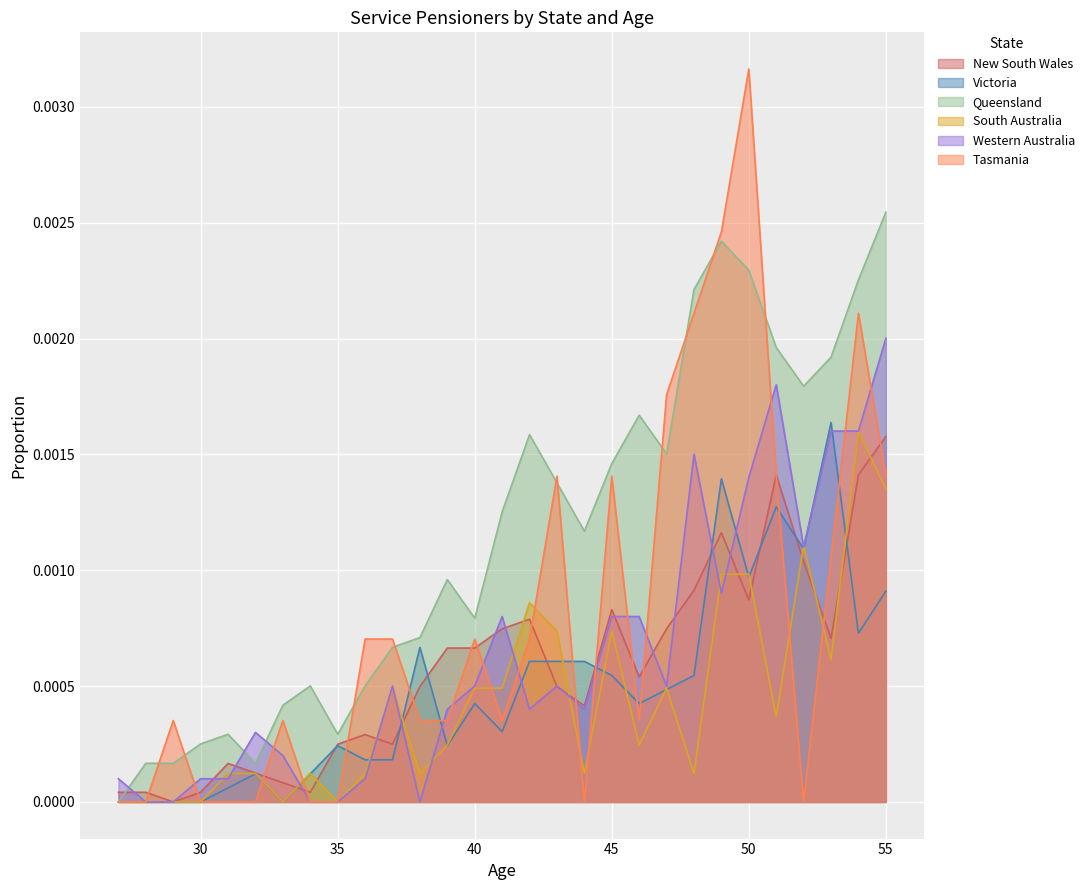

True or false: Western Australia has a value of 0.0 at 41.

True